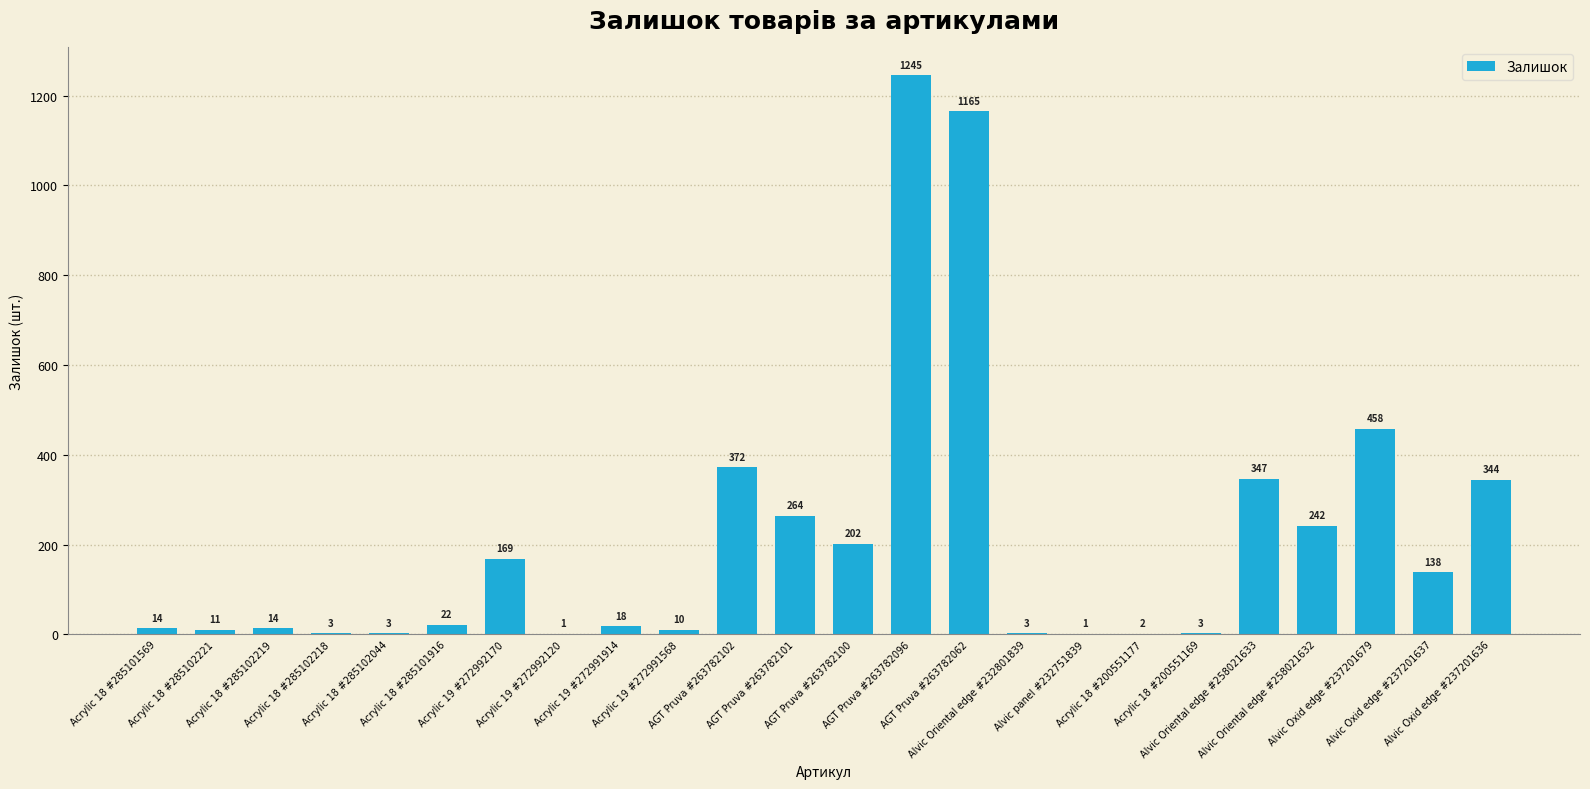

What is the maximum value shown in the chart?

1245